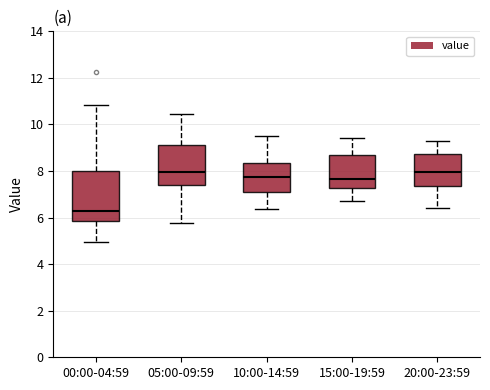

Reading left to right, transcribe this box plot: for each box, give where its median line is, the range the box spans, and where its two whiskers end, as read against the y-axis. The values are not printed on the chart, so give them approximately, as read against the axis.

00:00-04:59: median 6.2, box 5.8 to 8.0, whiskers 5.0 to 10.8
05:00-09:59: median 8.0, box 7.4 to 9.2, whiskers 5.8 to 10.4
10:00-14:59: median 7.8, box 7.2 to 8.4, whiskers 6.4 to 9.6
15:00-19:59: median 7.6, box 7.2 to 8.6, whiskers 6.8 to 9.4
20:00-23:59: median 8.0, box 7.4 to 8.8, whiskers 6.4 to 9.4